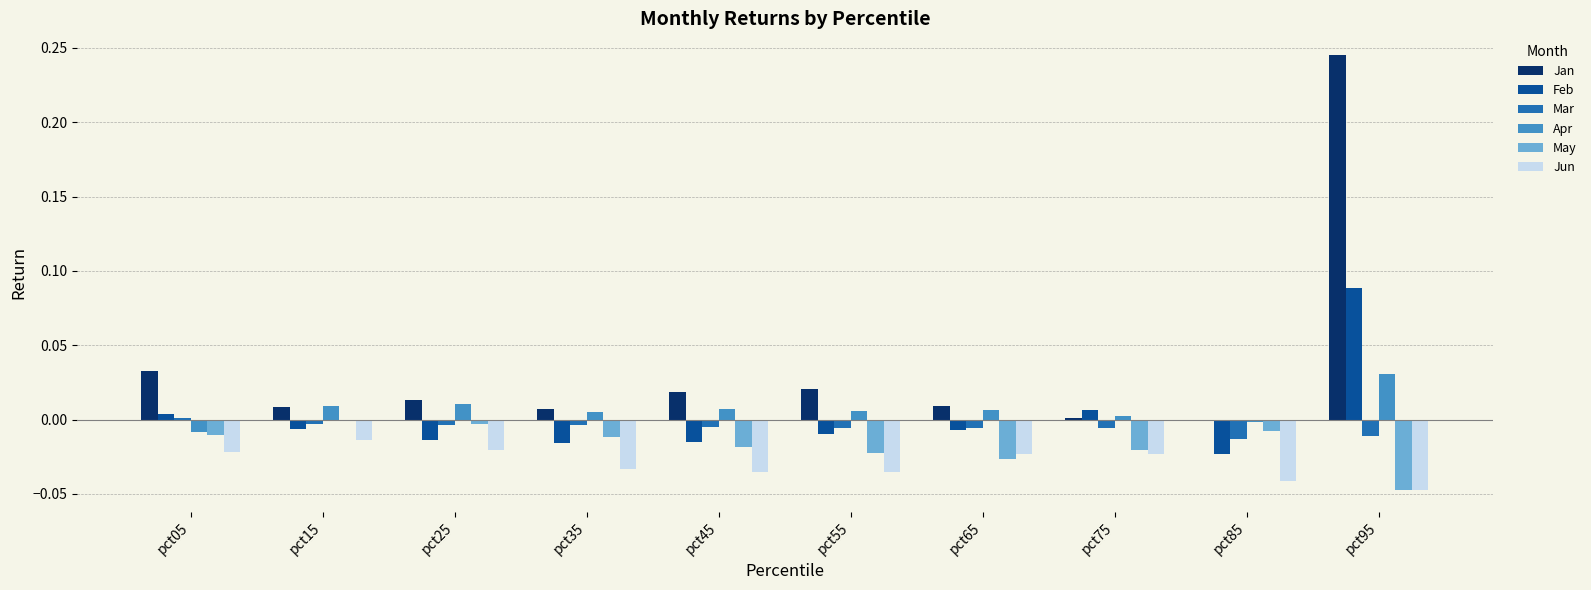

What is the sum of all Jan values?

0.4